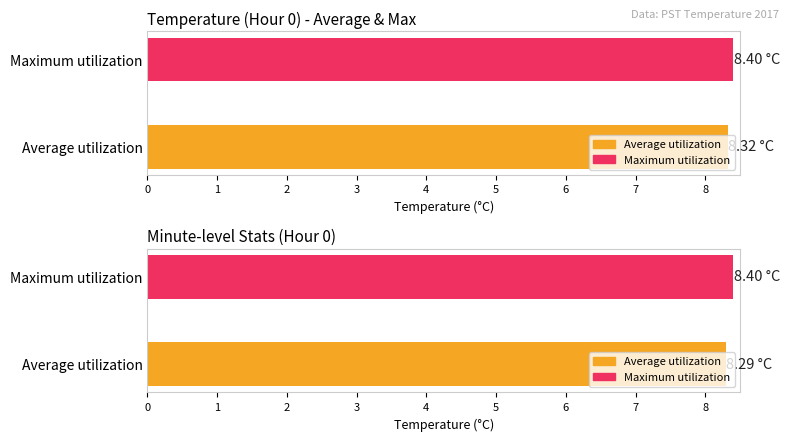

Which series has the largest total across all categories?

Maximum utilization